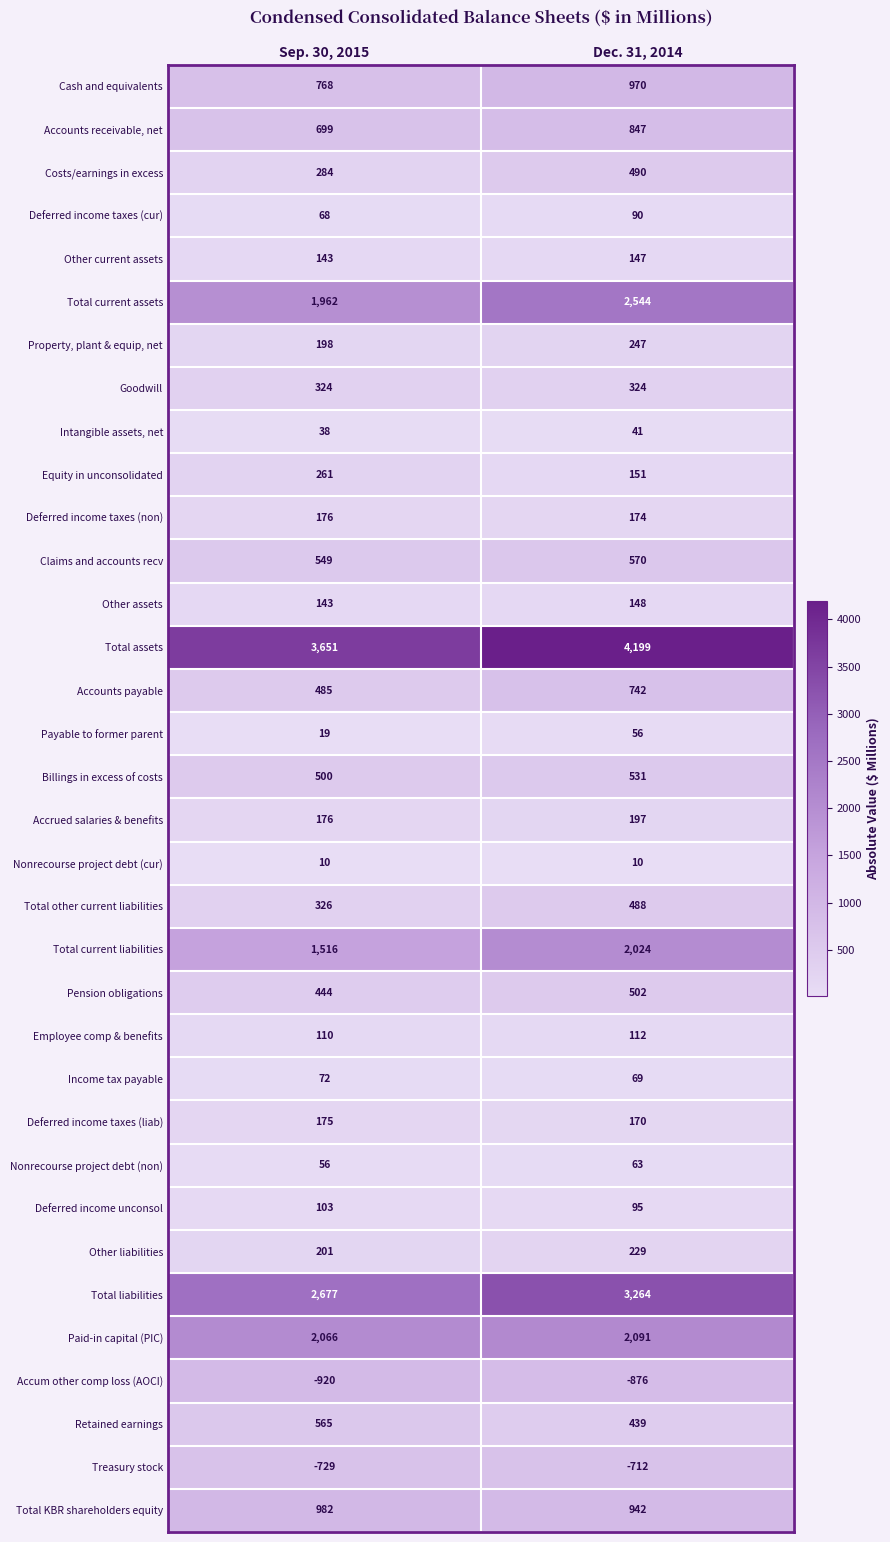

Rank the categories by Total other current liabilities value from lowest to highest.

Sep. 30, 2015, Dec. 31, 2014